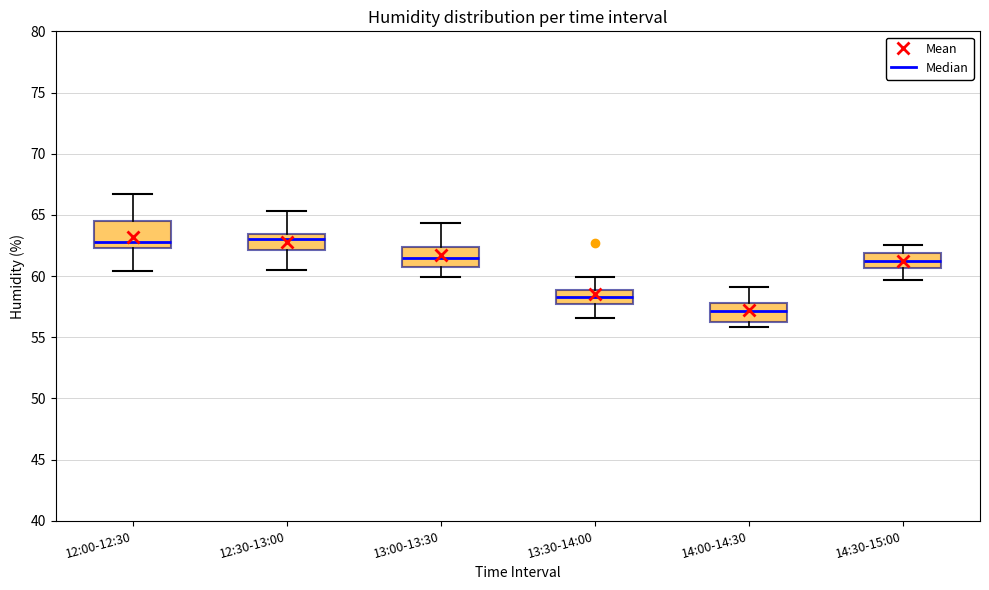

Where is the upper edge of the box for 12:30-13:00 on the y-axis? The values are not printed on the chart, so give them approximately, as read against the axis.

63.5